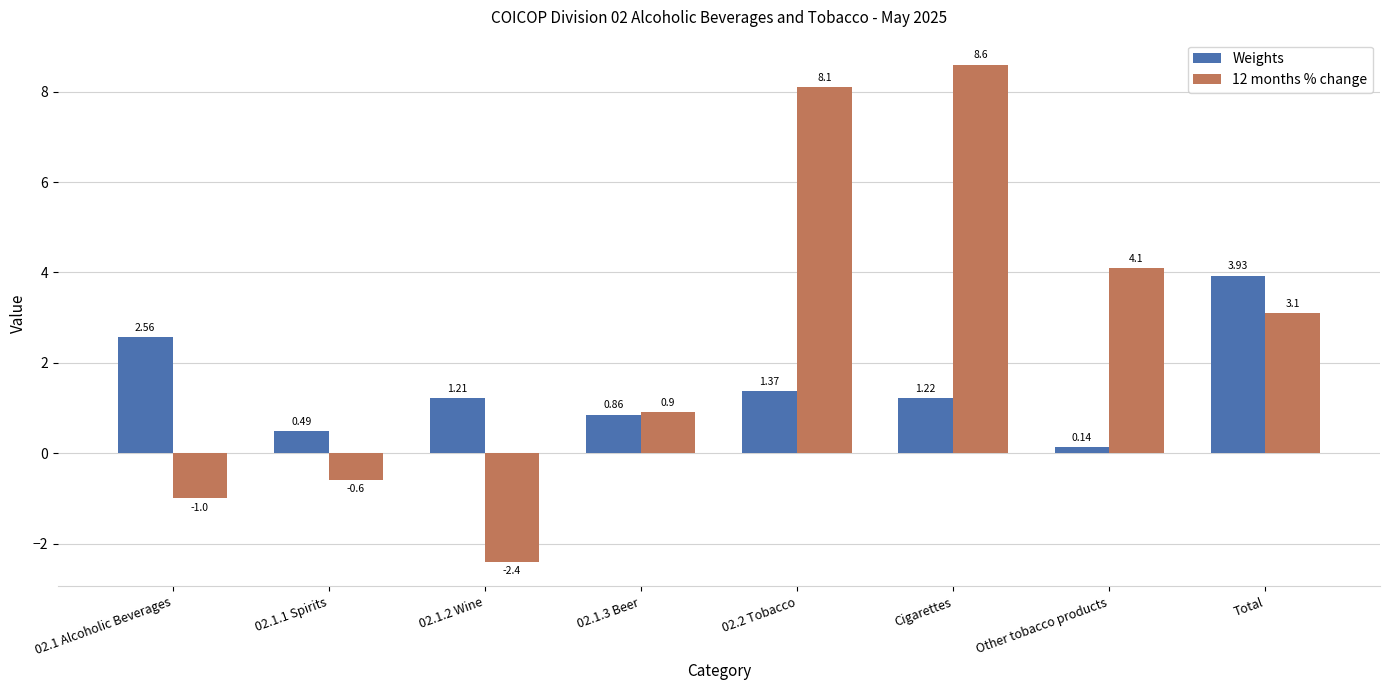

Where is Weights nearest to the value 2?

02.1 Alcoholic Beverages